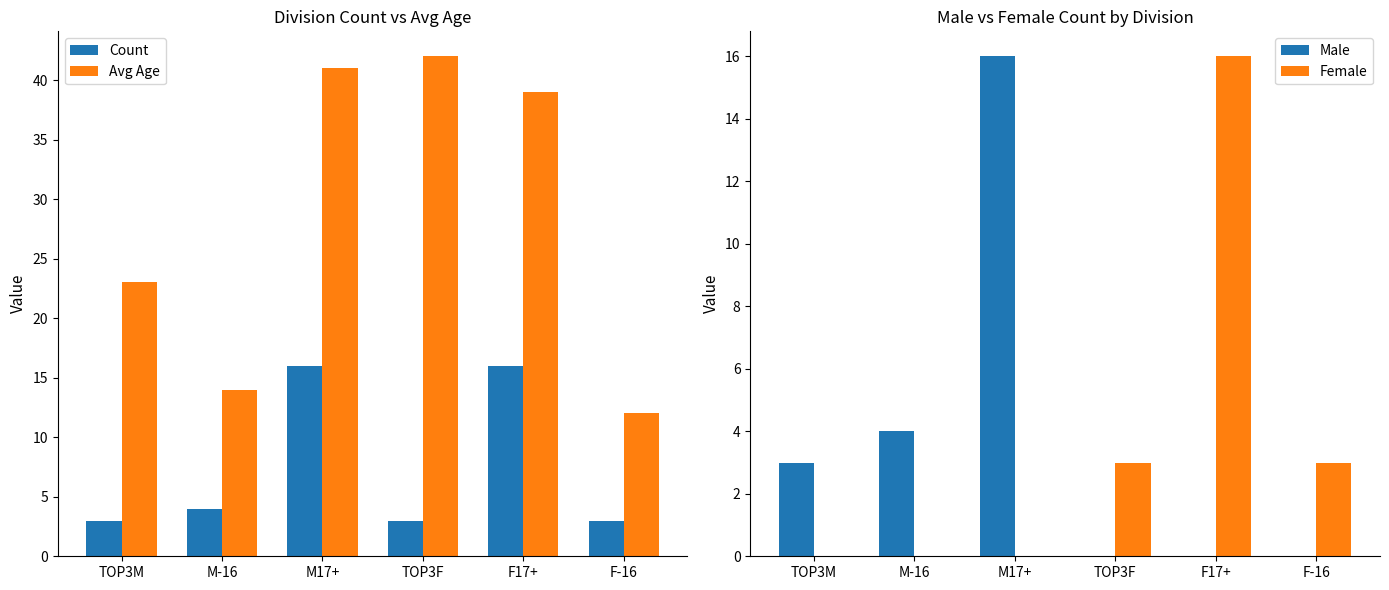

List the series in order of their peak value, lowest first.

Count, Male, Female, Avg Age